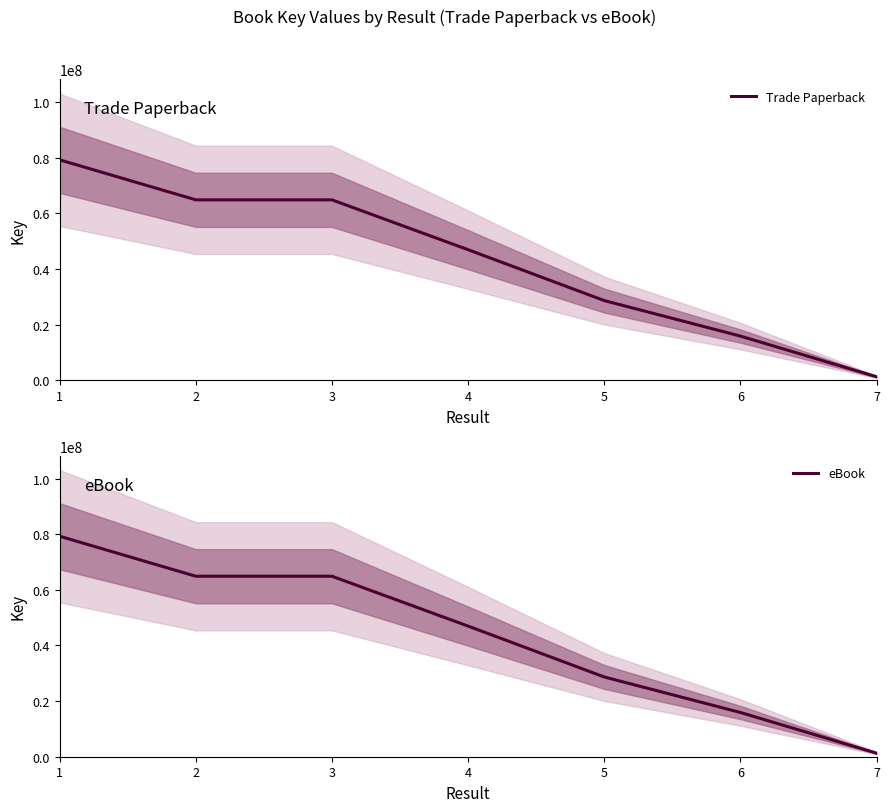

What is the total value across all series at 4?

93902652